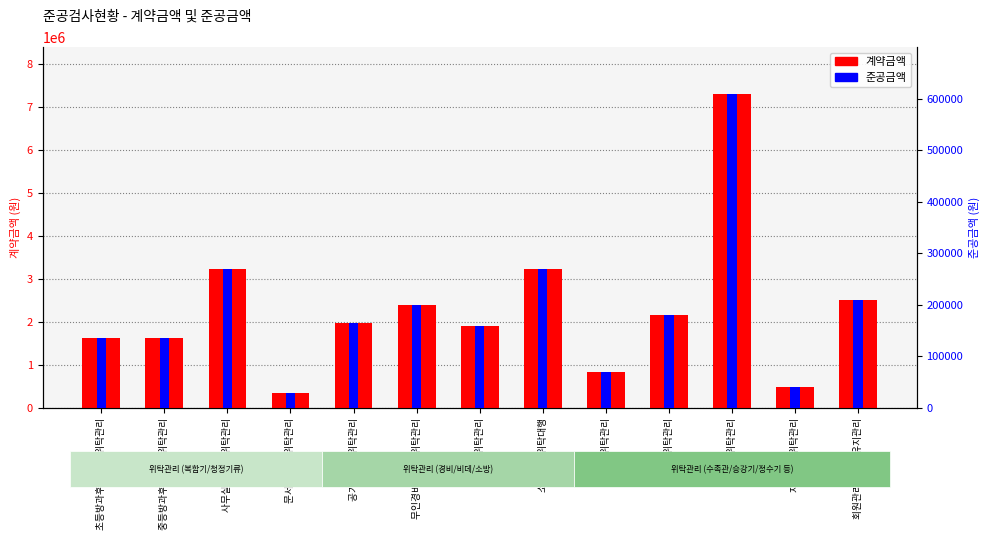

Reading left to right, extract all data points from this chart.

계약금액: 초등방과후 복합기 위탁관리=1620000	중등방과후 복합기 위탁관리=1620000	사무실 복합기 위탁관리=3240000	문서 세단기 위탁관리=360000	공기청정기 위탁관리=1974000	무인경비시스템 위탁관리=2400000	비데 위탁관리=1911600	소방설비 위탁대행=3240000	수족관 위탁관리=840000	승강기 위탁관리=2160000	정수기 위탁관리=7303200	지문인식 위탁관리=480000	회원관리시스템 유지관리=2520000
준공금액: 초등방과후 복합기 위탁관리=135000	중등방과후 복합기 위탁관리=135000	사무실 복합기 위탁관리=270000	문서 세단기 위탁관리=30000	공기청정기 위탁관리=164500	무인경비시스템 위탁관리=200000	비데 위탁관리=159300	소방설비 위탁대행=270000	수족관 위탁관리=70000	승강기 위탁관리=180000	정수기 위탁관리=608600	지문인식 위탁관리=40000	회원관리시스템 유지관리=210000